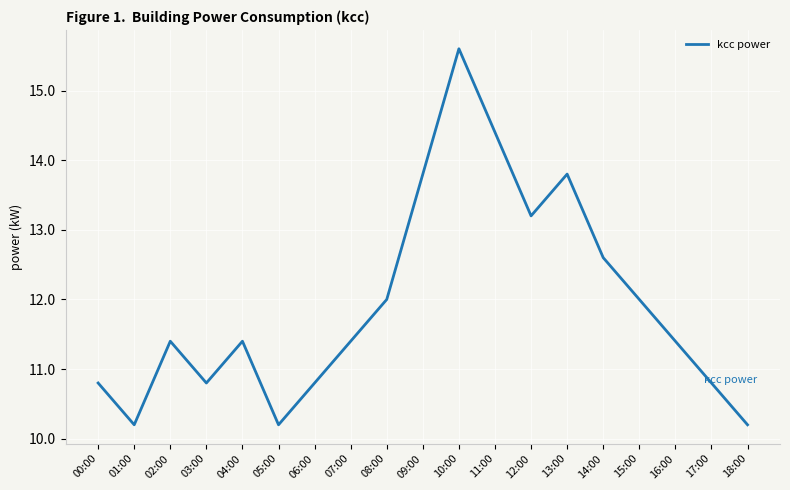

Which label corresponds to the largest value in the chart?

10:00